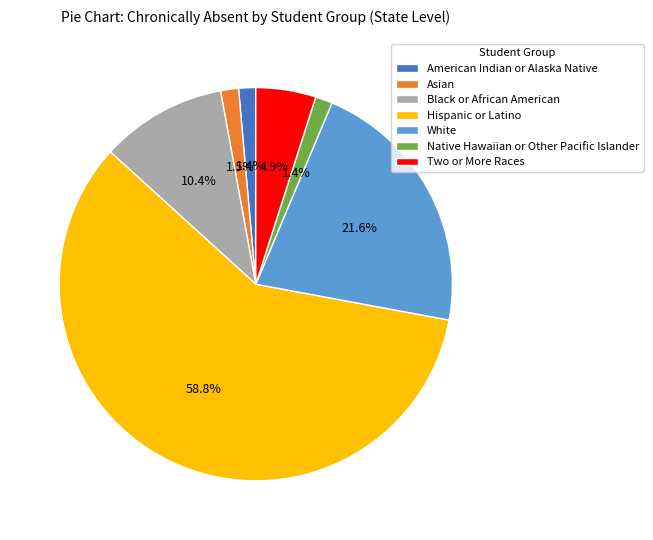

The Native Hawaiian or Other Pacific Islander slice represents 16% of the pie. True or false?

False